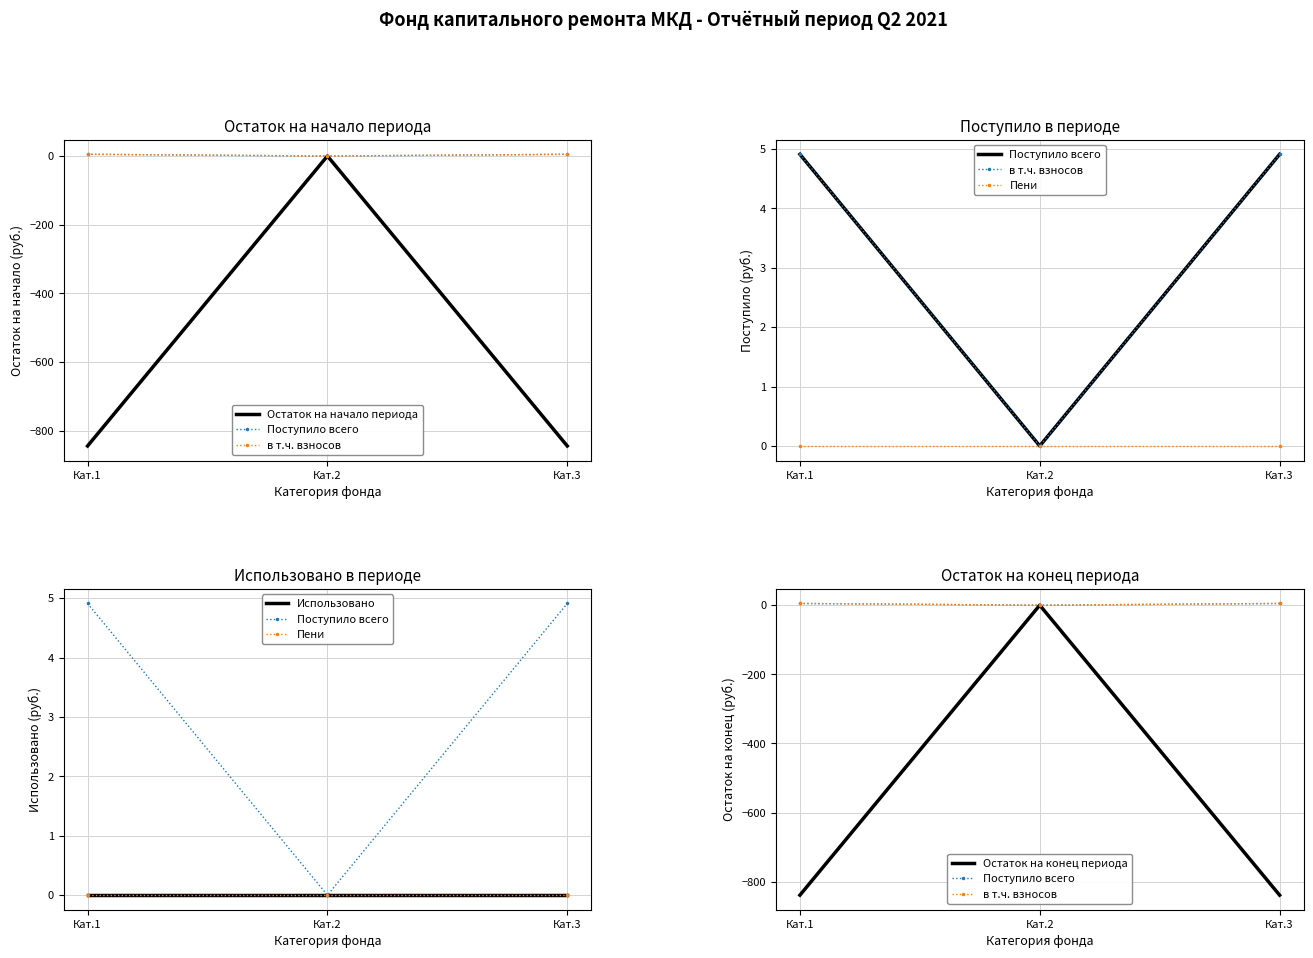

What is the maximum value shown in the chart?

4.9